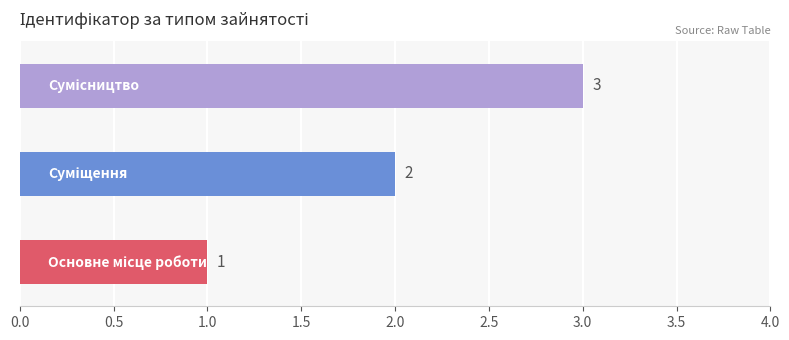

Count the values in the range 1 to 3.

3